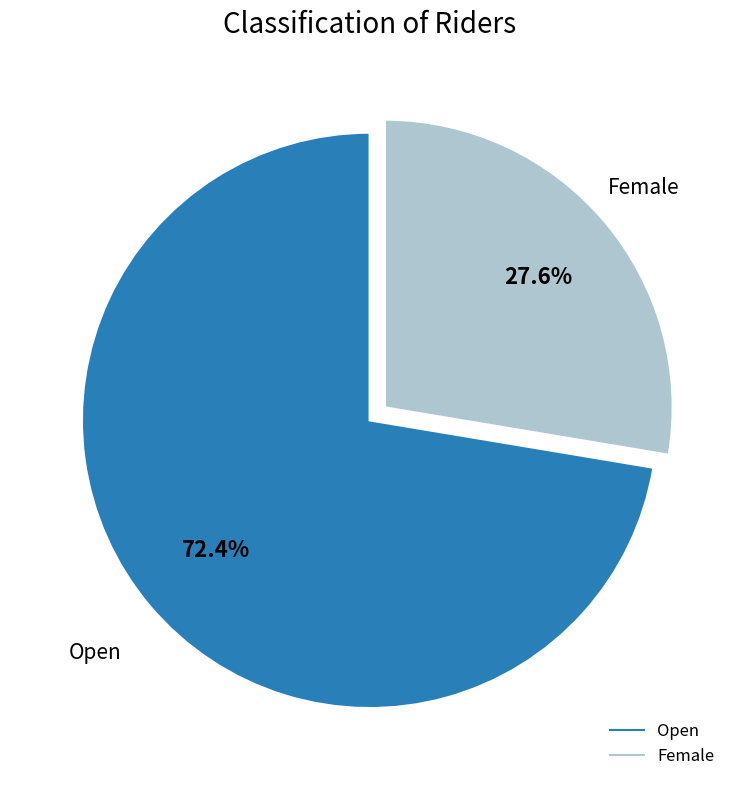

What percentage is the Female slice, to the nearest percent?

28%